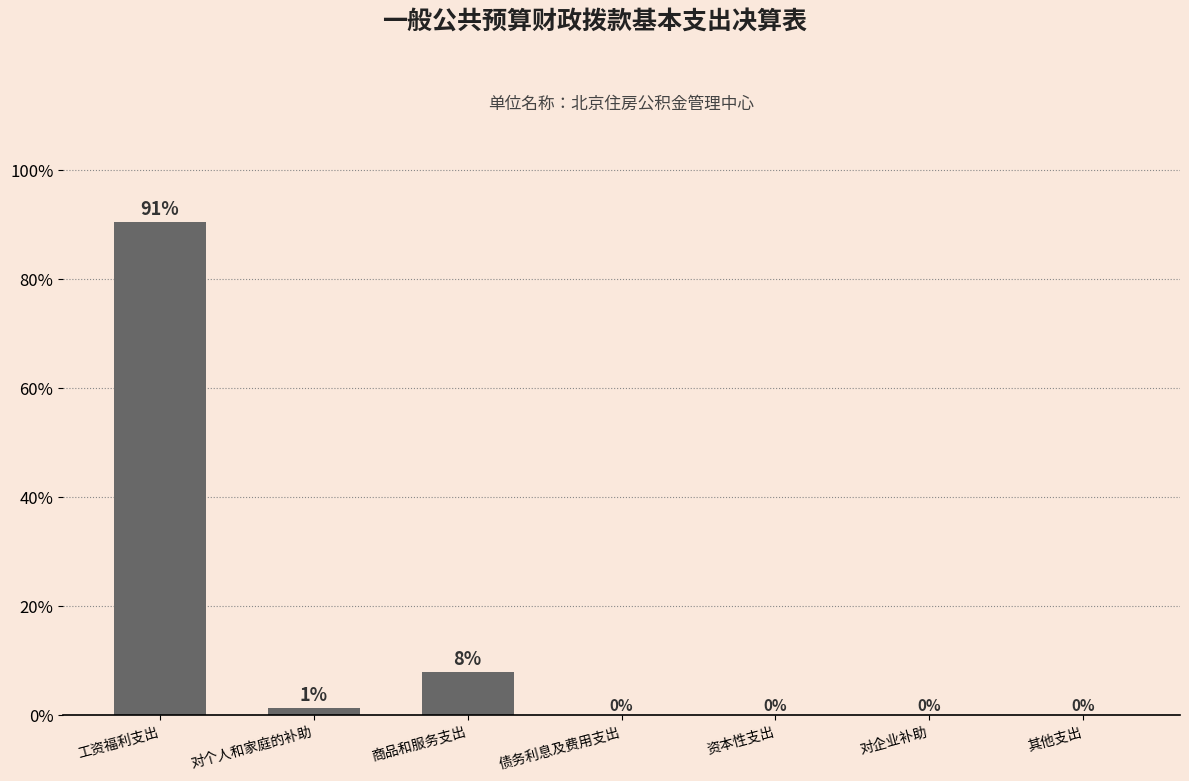

What is the greatest value displayed?

90.6